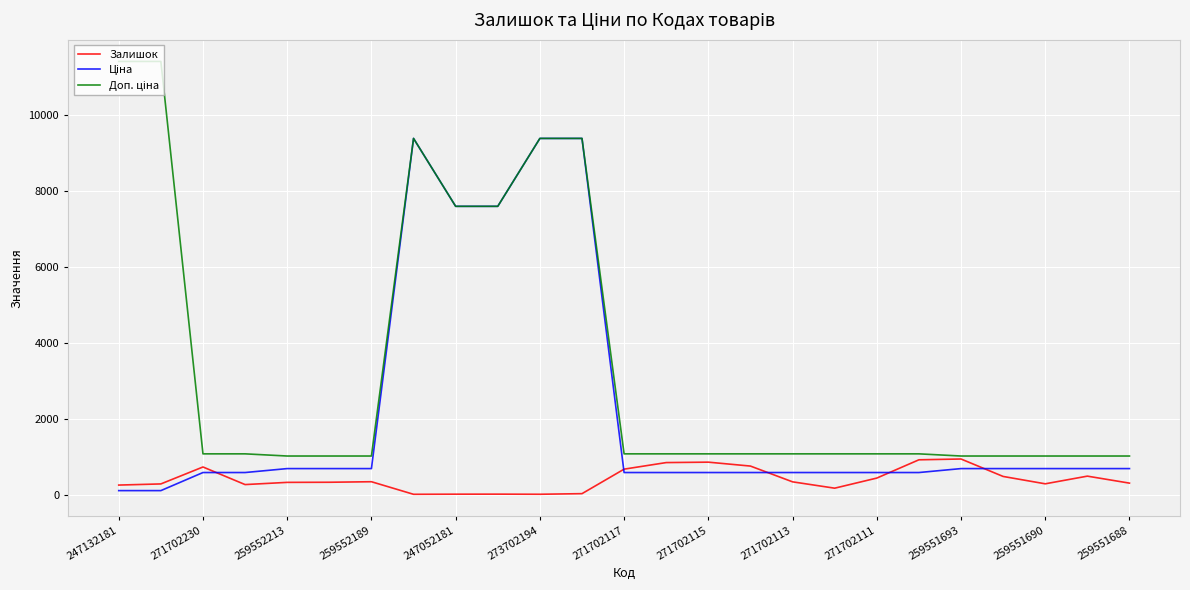

What is the value of the Ціна point at the 8th from the left?

9384.0